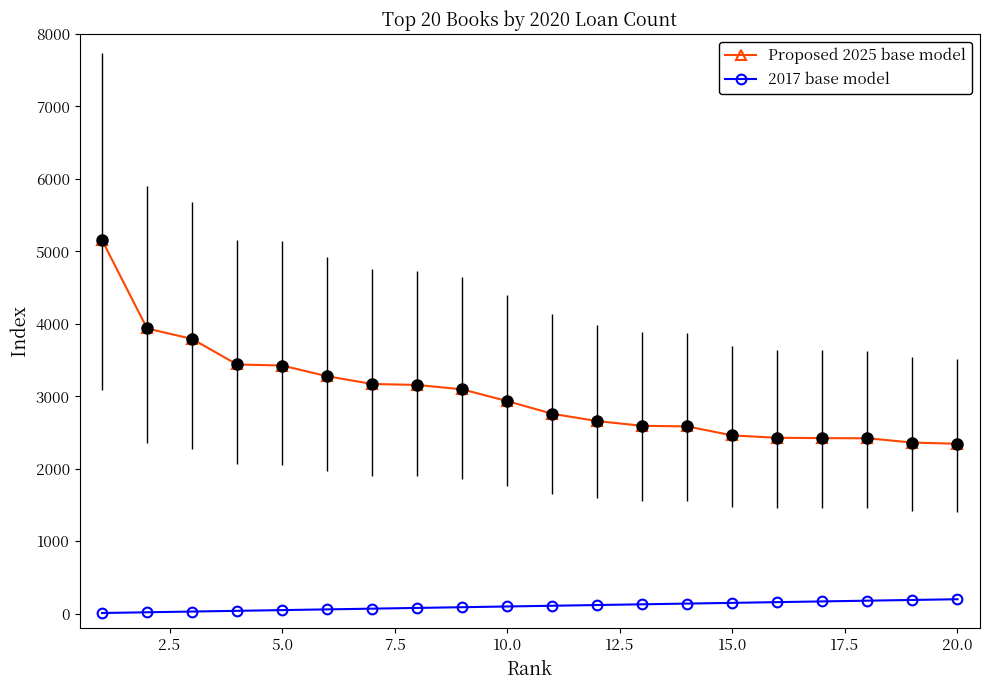

Rank the series by their average value, from highest to lowest.

Proposed 2025 base model, 2017 base model